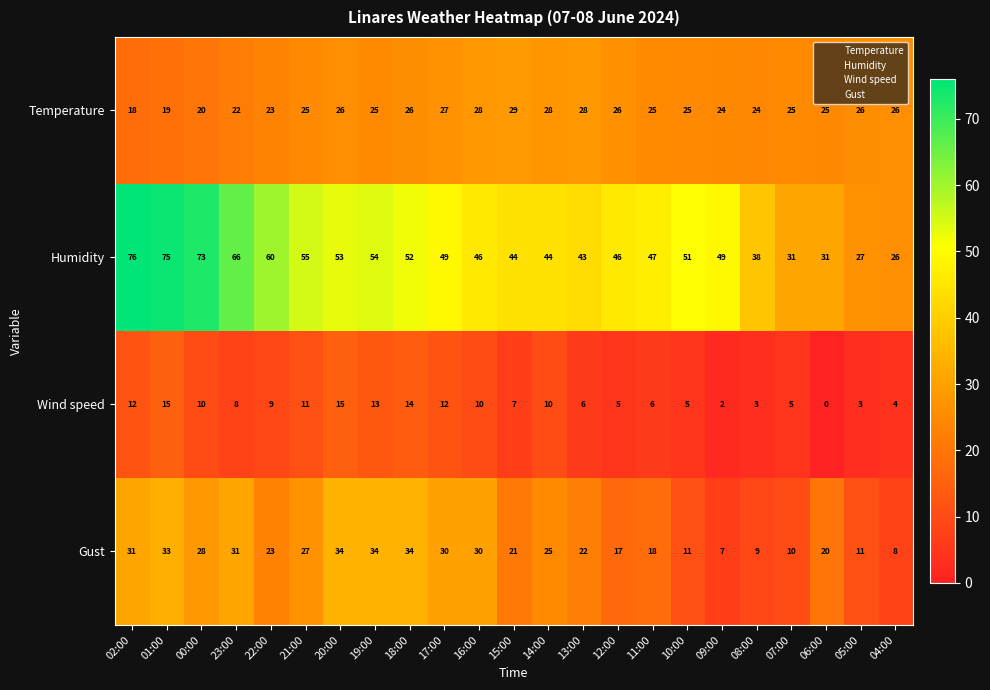

What is the difference between the highest and lowest values at 16:00?

36